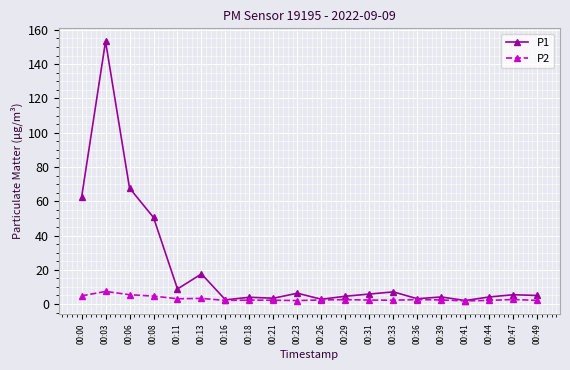

List the series in order of their peak value, highest first.

P1, P2